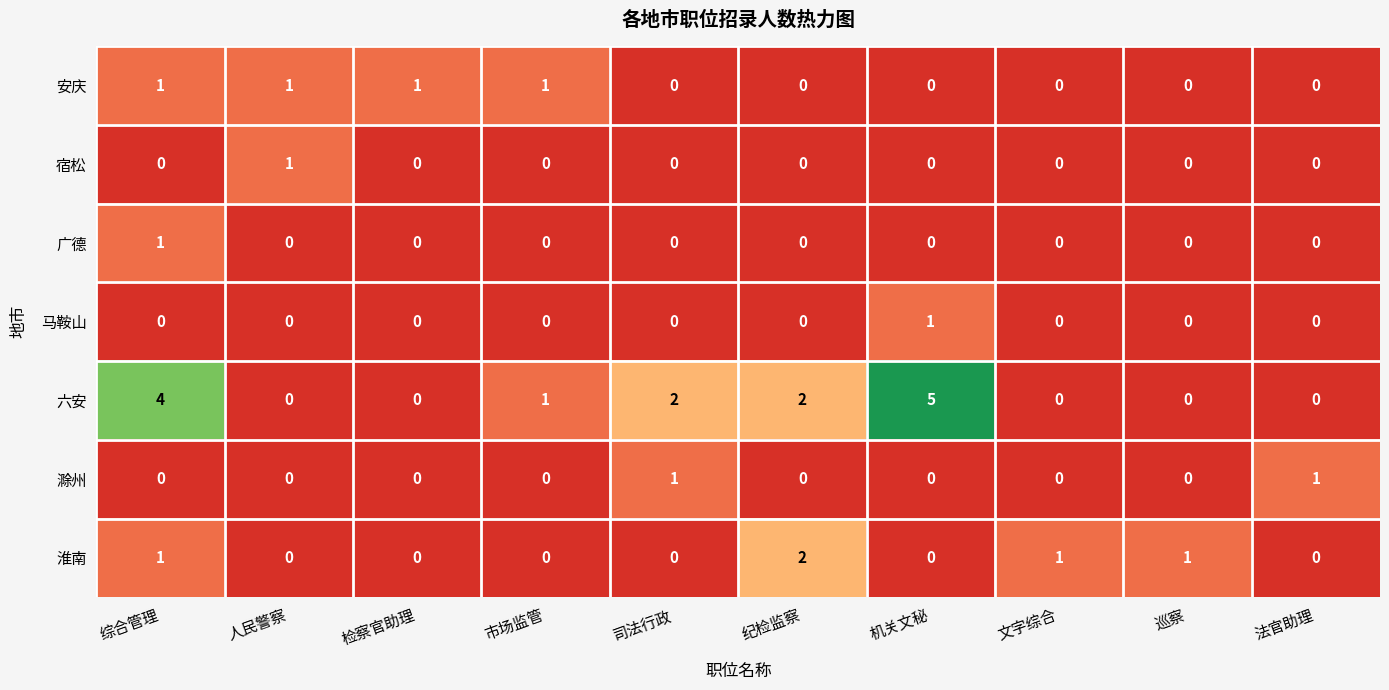

Which category has the highest value across all series?

机关文秘